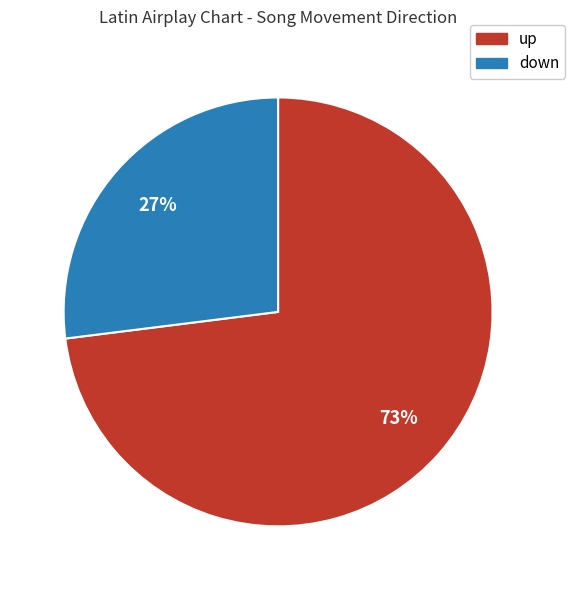

Is the sum of down and up greater than half?

Yes